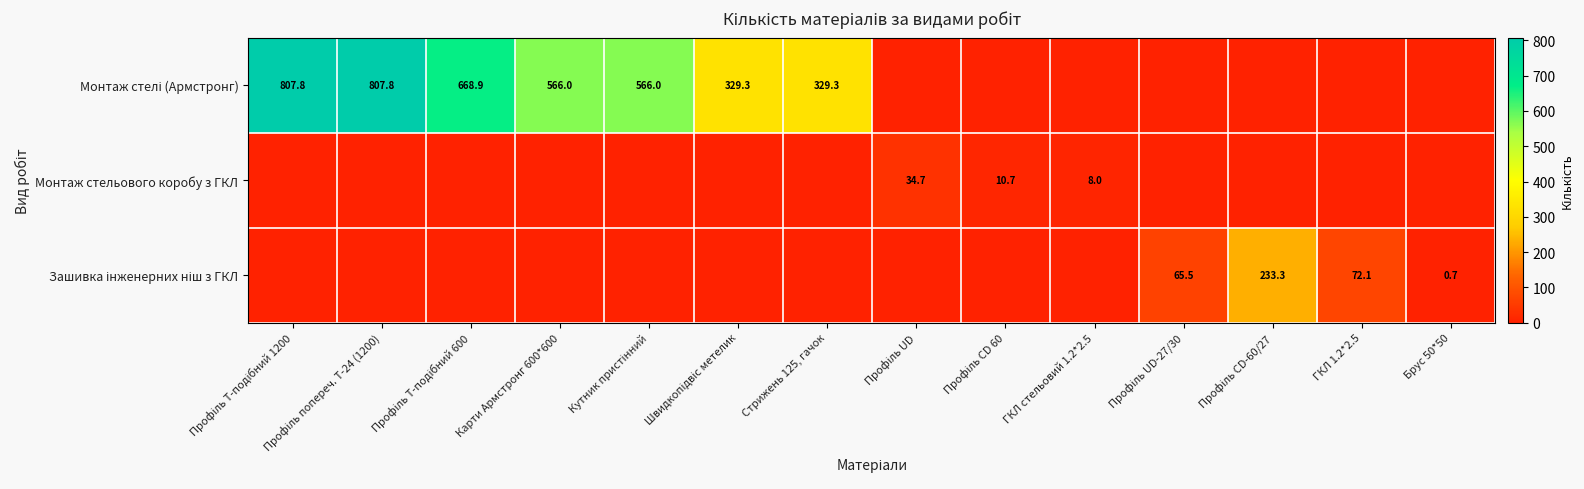

What is the greatest value displayed?

807.8